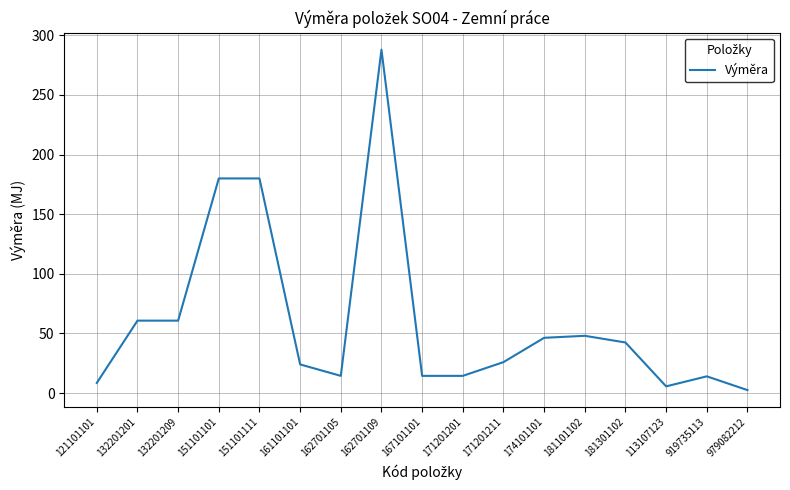

Between 113107123 and 181101102, which is larger?

181101102